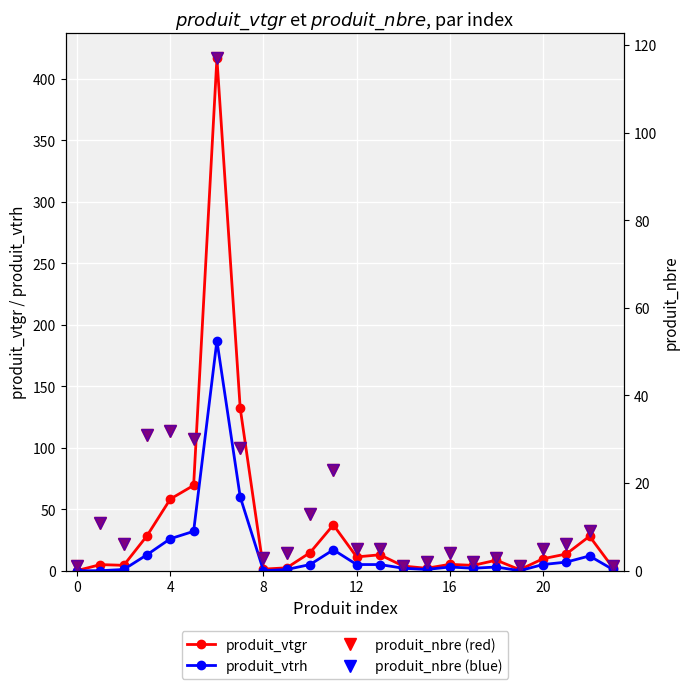

How many values in produit_vtrh are above zero?

20